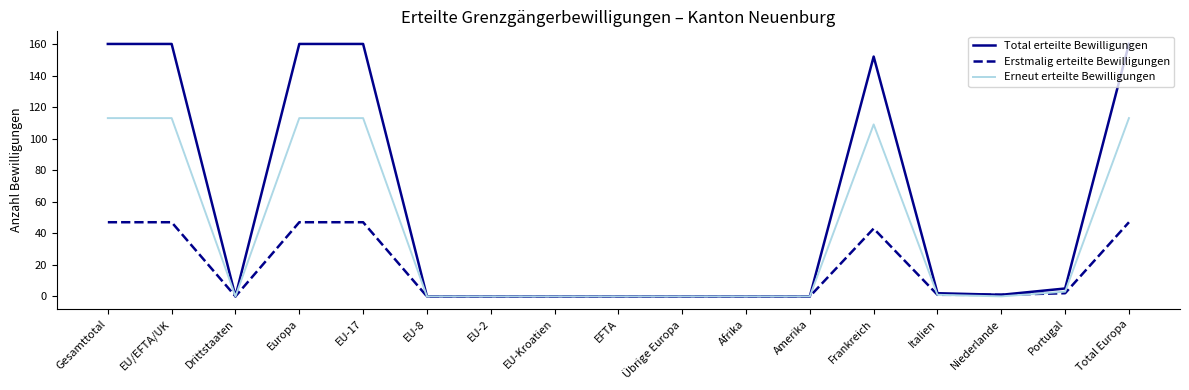

Reading right to left, extract all data points from this chart.

Total erteilte Bewilligungen: 160	5	1	2	152	0	0	0	0	0	0	0	160	160	0	160	160
Erstmalig erteilte Bewilligungen: 47	2	1	1	43	0	0	0	0	0	0	0	47	47	0	47	47
Erneut erteilte Bewilligungen: 113	3	0	1	109	0	0	0	0	0	0	0	113	113	0	113	113